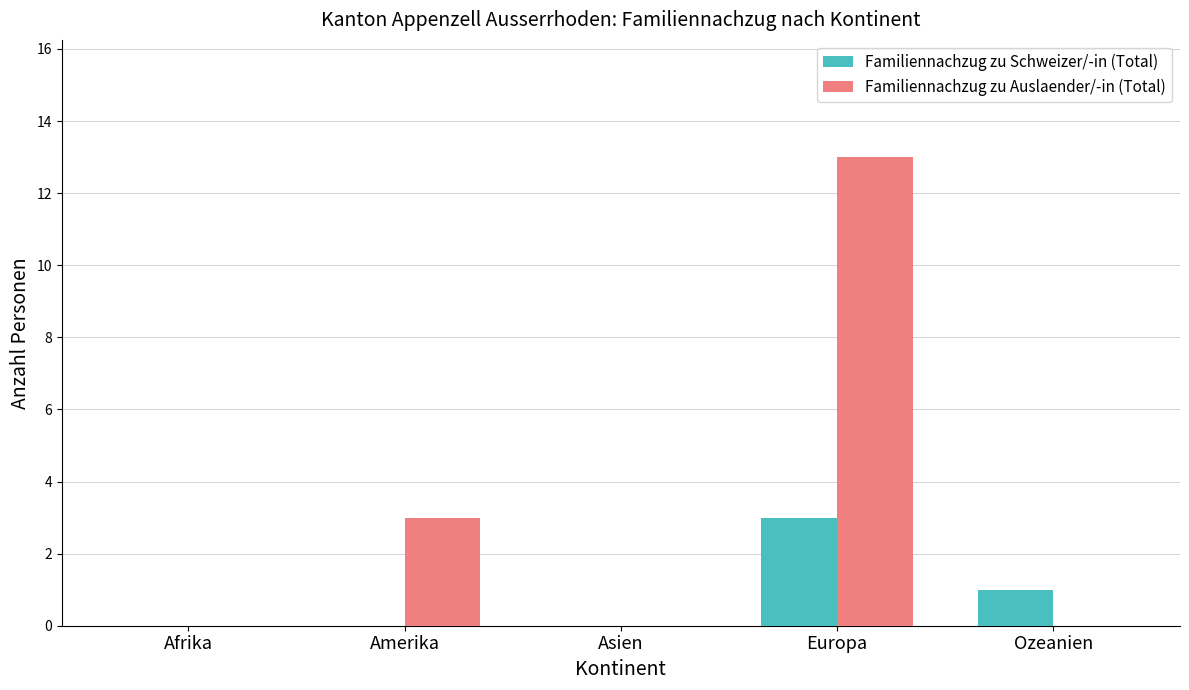

Which category has the highest value across all series?

Europa